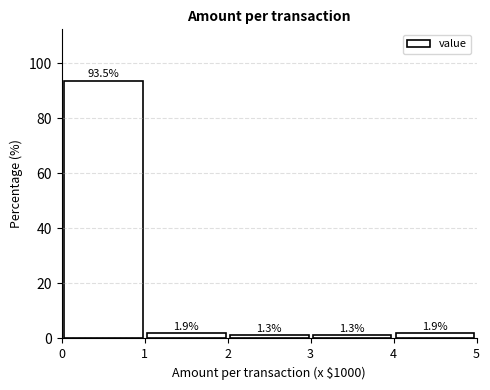

Reading left to right, list every bar in this chart as the range it spans on the x-axis followed by its height.

0 to 1: 93.5
1 to 2: 1.9
2 to 3: 1.3
3 to 4: 1.3
4 to 5: 1.9